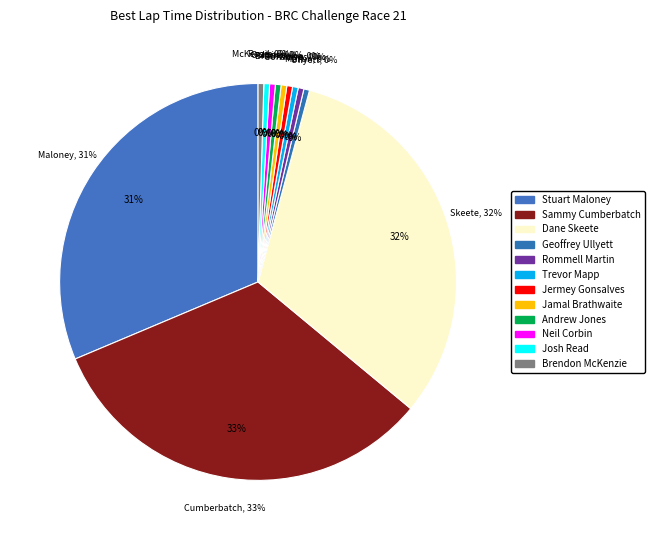

Does any single category account for the majority?

No